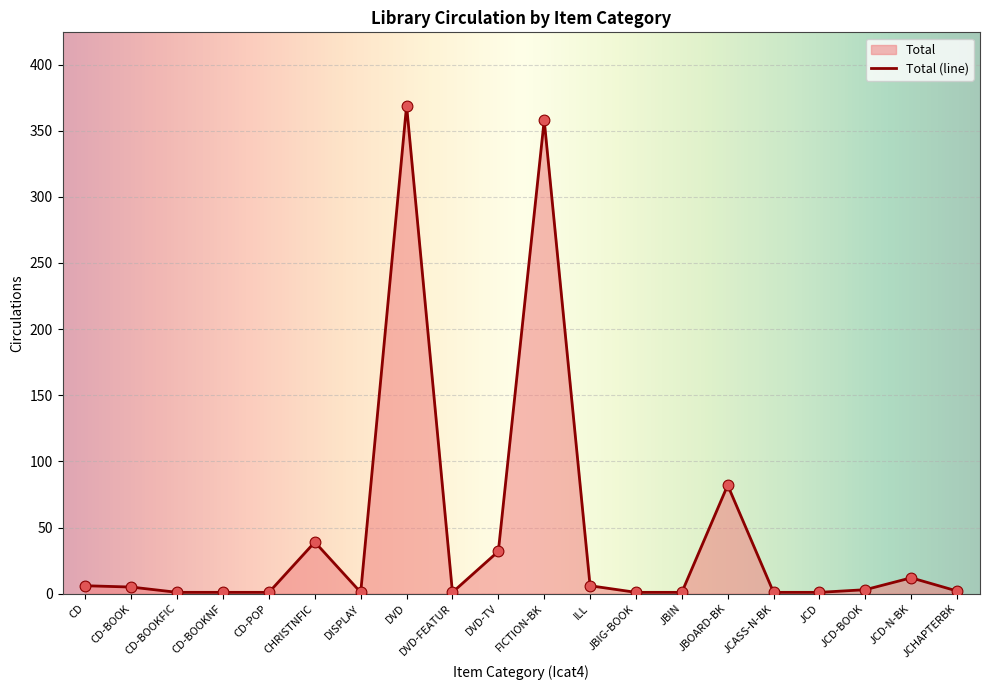

Approximately how many times larger is the value at CD-POP compared to CD-BOOK?

0.2